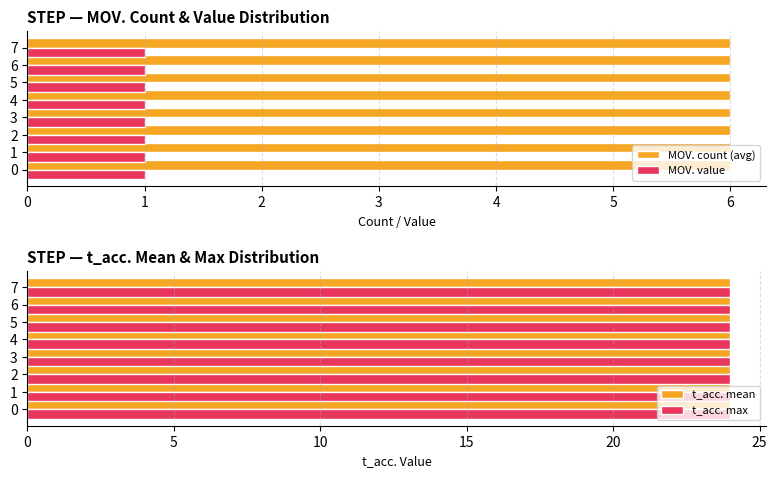

The value of MOV. at STEP 3 is 2. True or false?

False